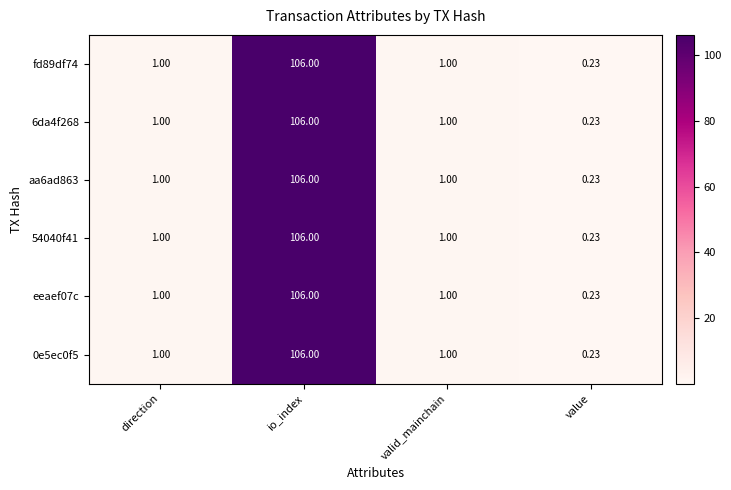

At which category is the sum across all series the highest?

io_index